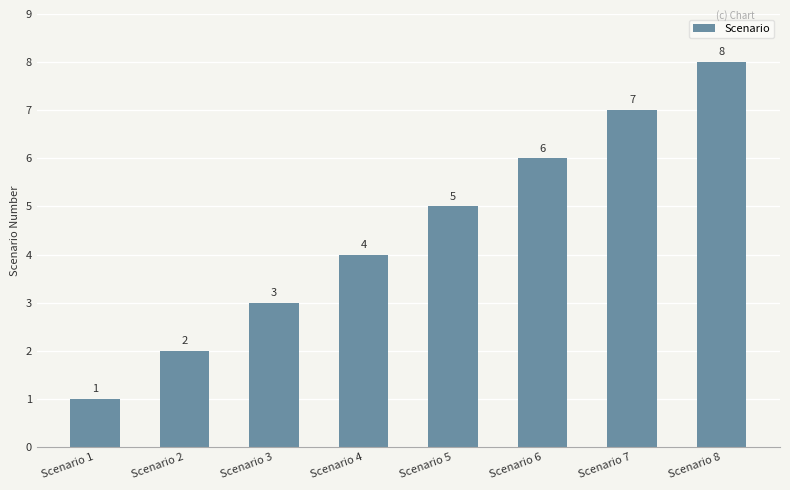

Rank the categories by value from highest to lowest.

Scenario 8, Scenario 7, Scenario 6, Scenario 5, Scenario 4, Scenario 3, Scenario 2, Scenario 1